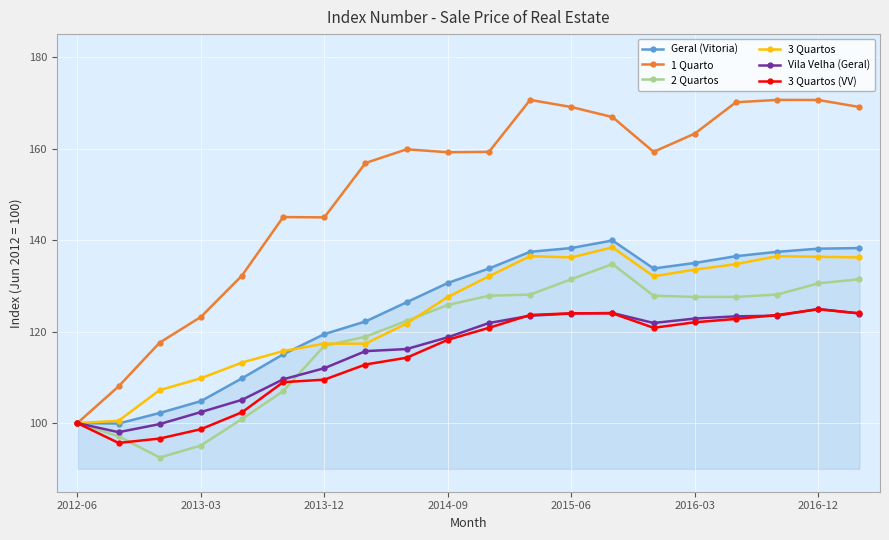

What is the difference between the maximum and minimum values in the 3 Quartos (VV) series?

29.2